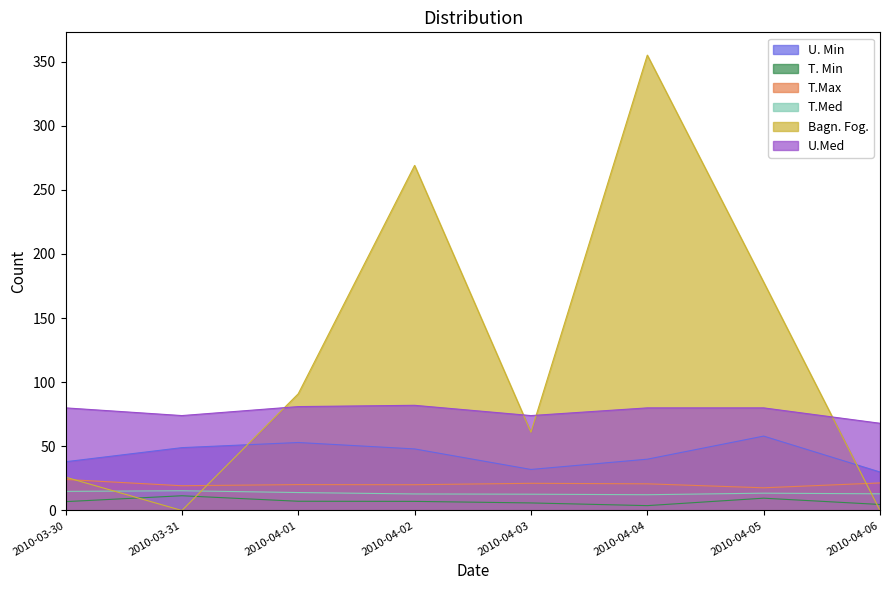

How many interior local peaks does the U.Med series have?

1